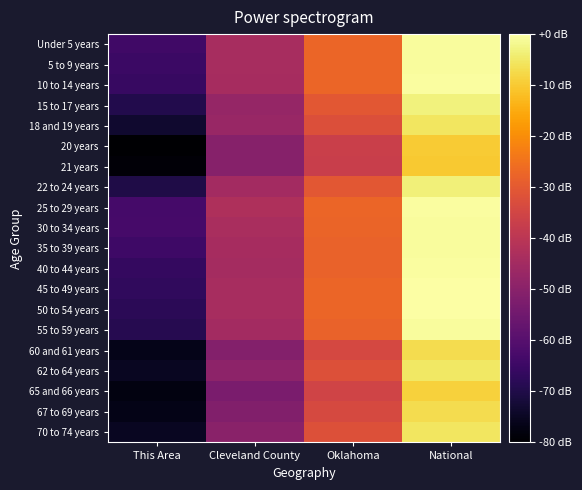

What is the total value across all series at National?

142.0